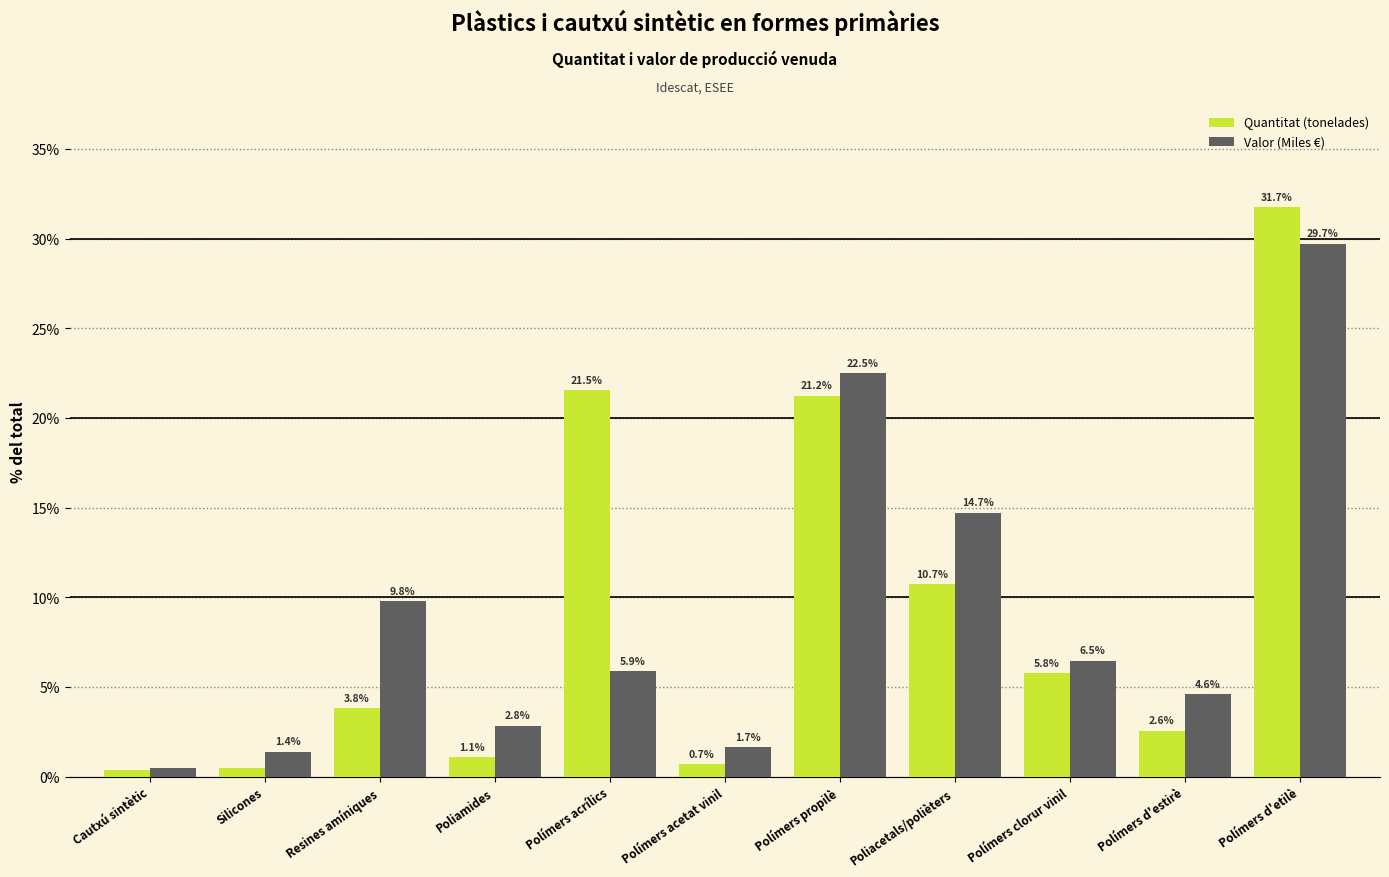

The Valor (Miles €) series shows 2.8 at Poliamides. True or false?

True